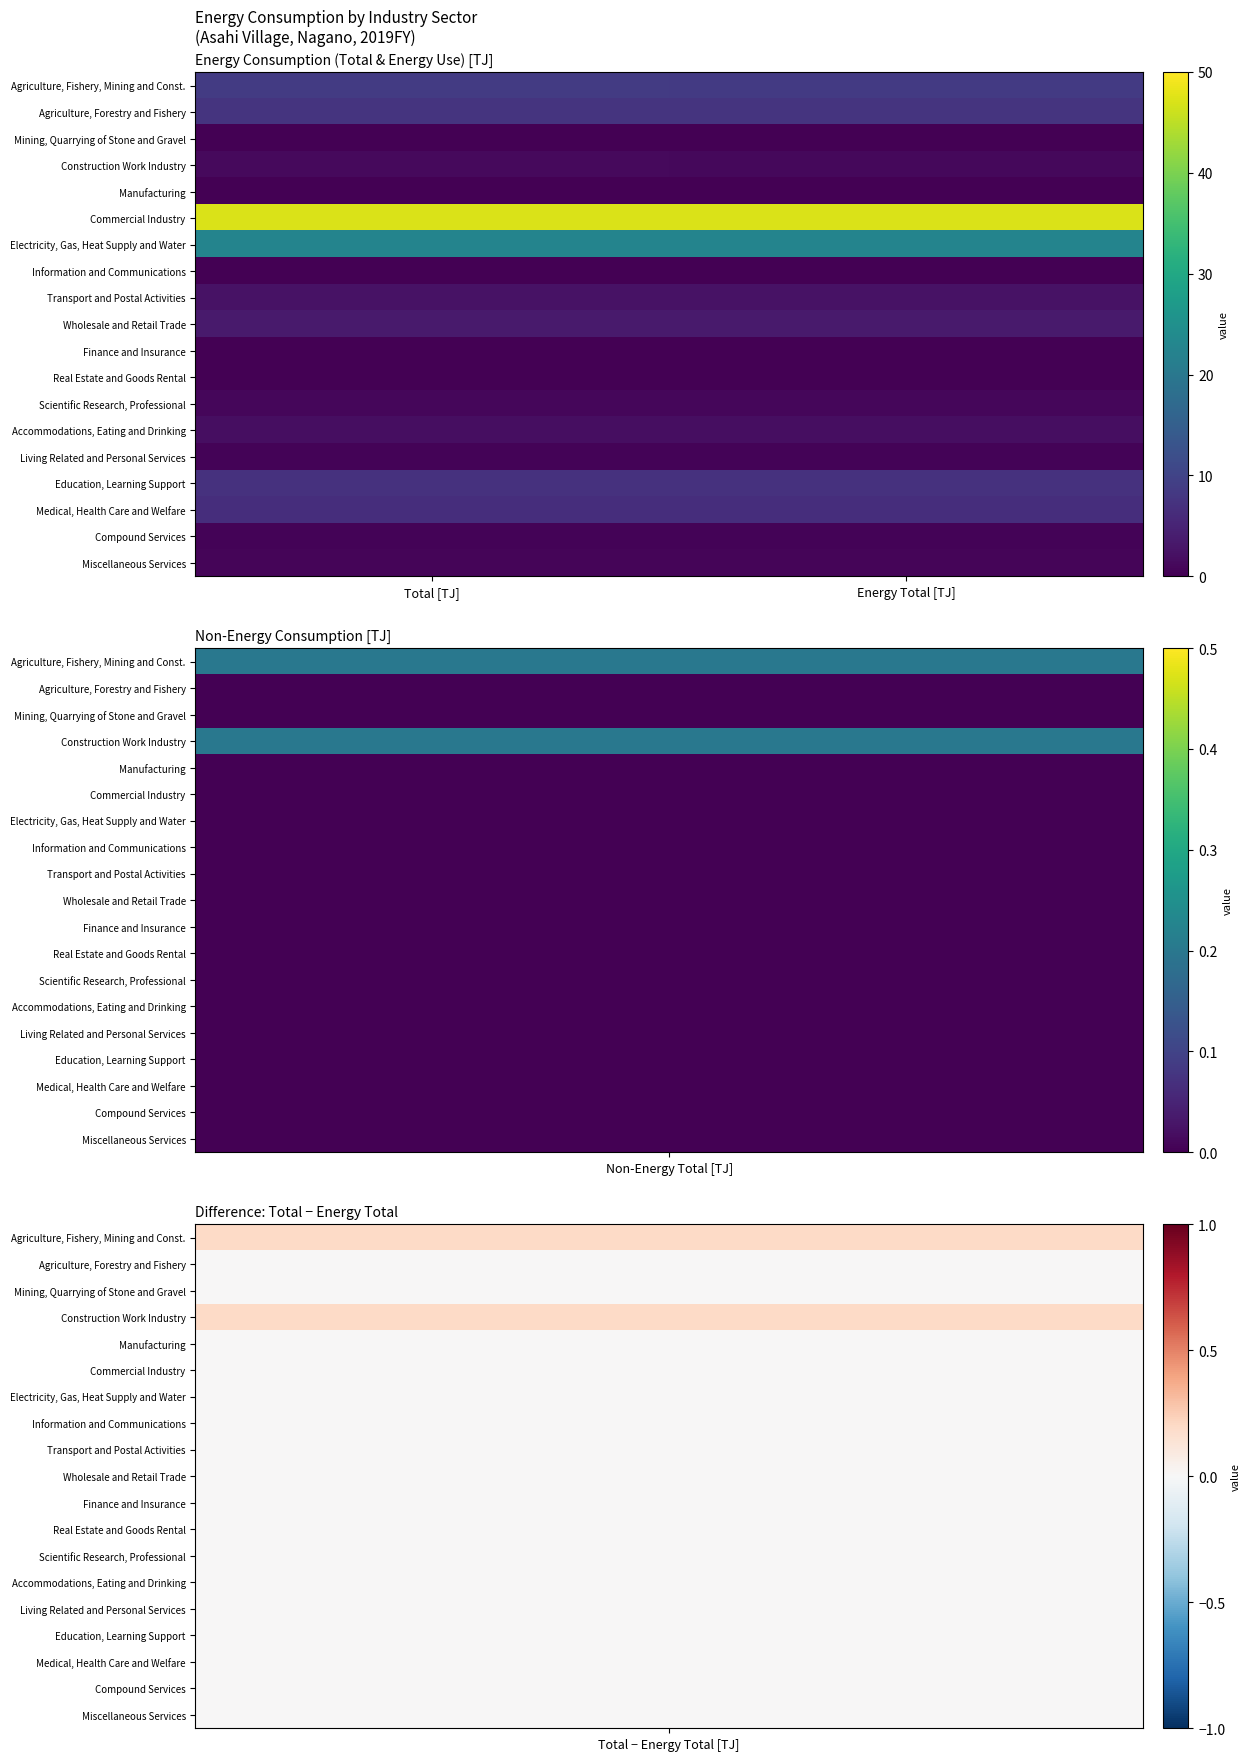

Which label corresponds to the largest value in the chart?

Total [TJ]